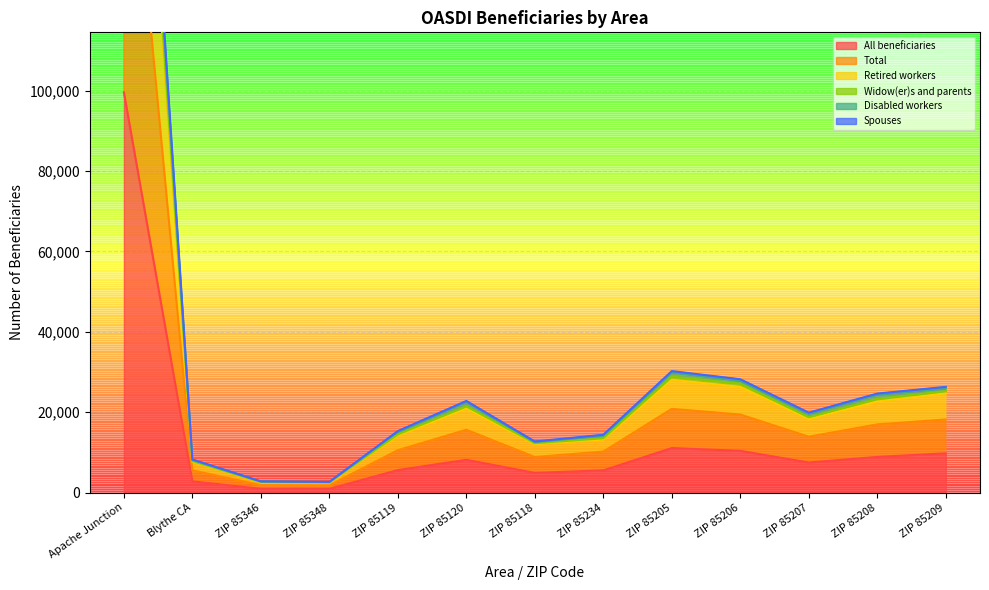

What is the label of the 11th point from the right?

ZIP 85346